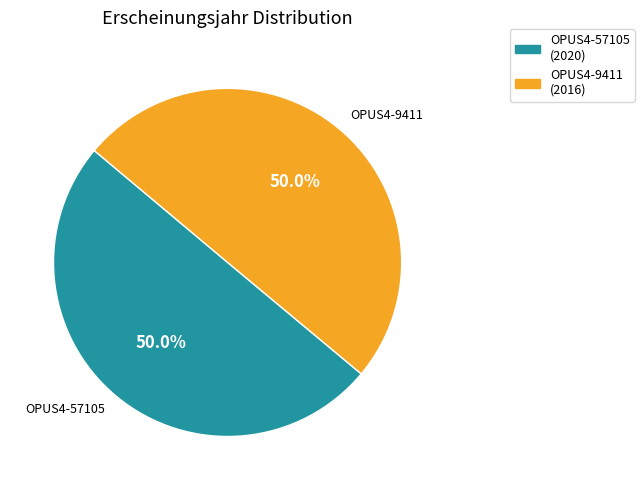

Count the number of slices in the pie.

2